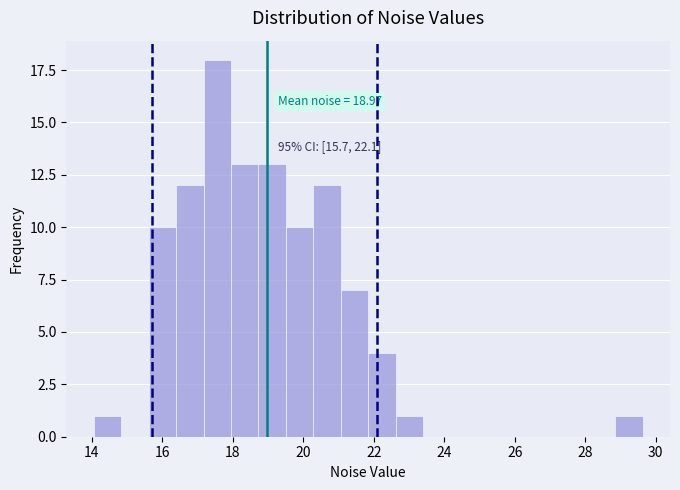

Read against the x-axis, roughly where is the centre of the tallest bar?

17.6